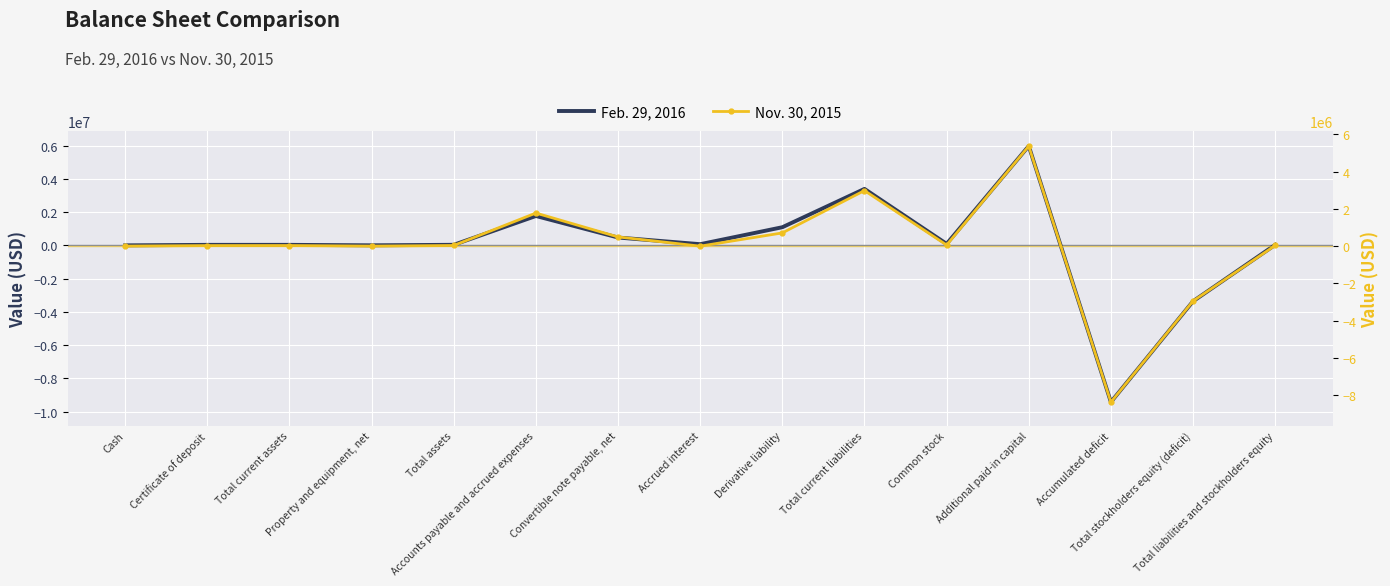

What is the spread (max minus min) of values at Cash?

2990